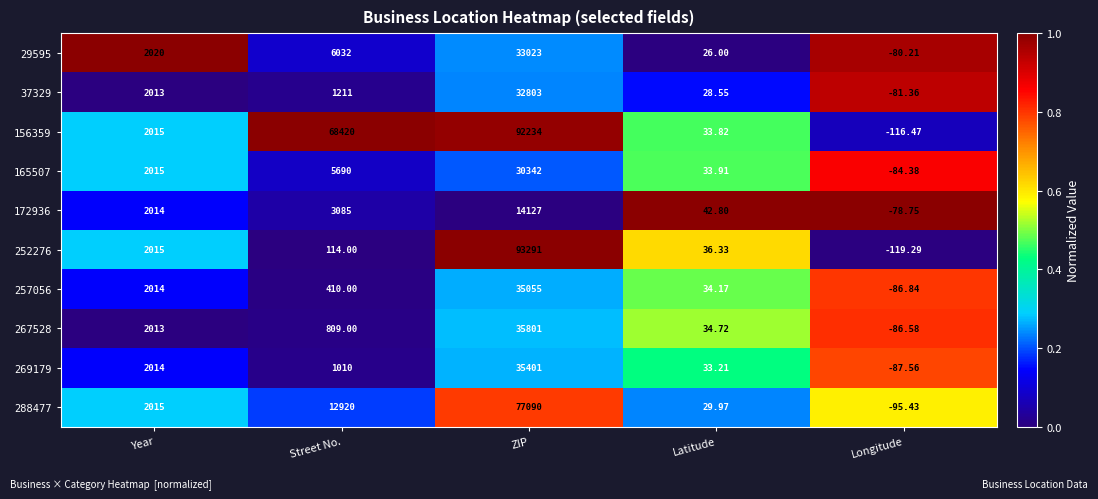

Is the value of 288477 at ZIP greater than the value of 257056 at Latitude?

Yes